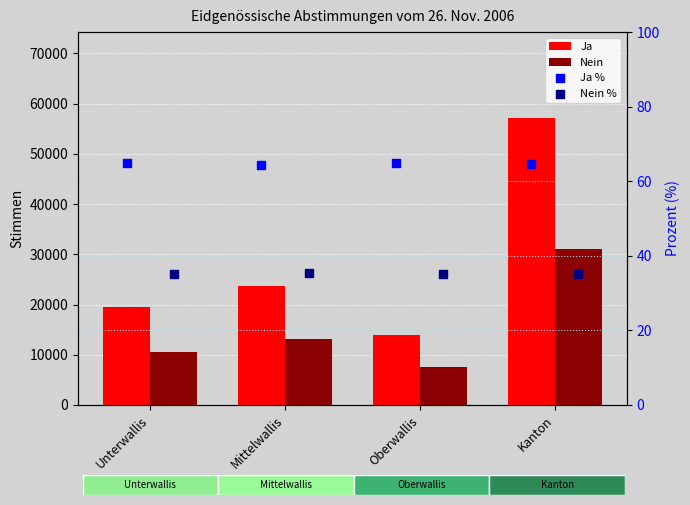

At which category is the sum across all series the highest?

Kanton